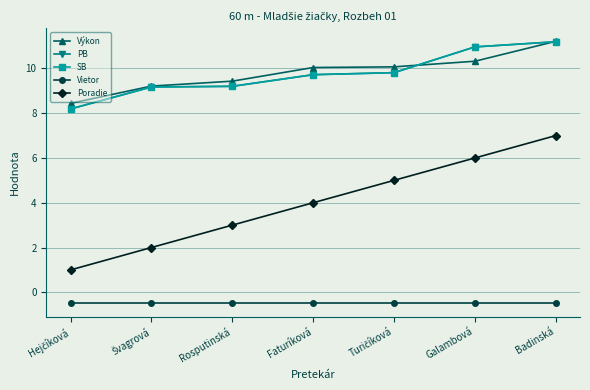

How many lines are shown in the chart?

5